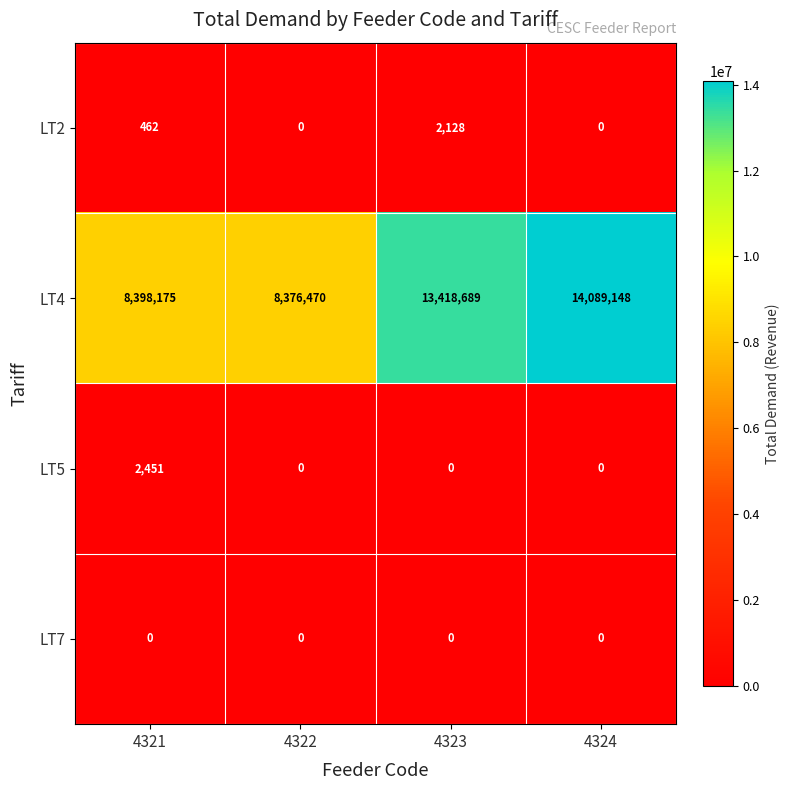

What is the total value across all series at 4323?

13420817